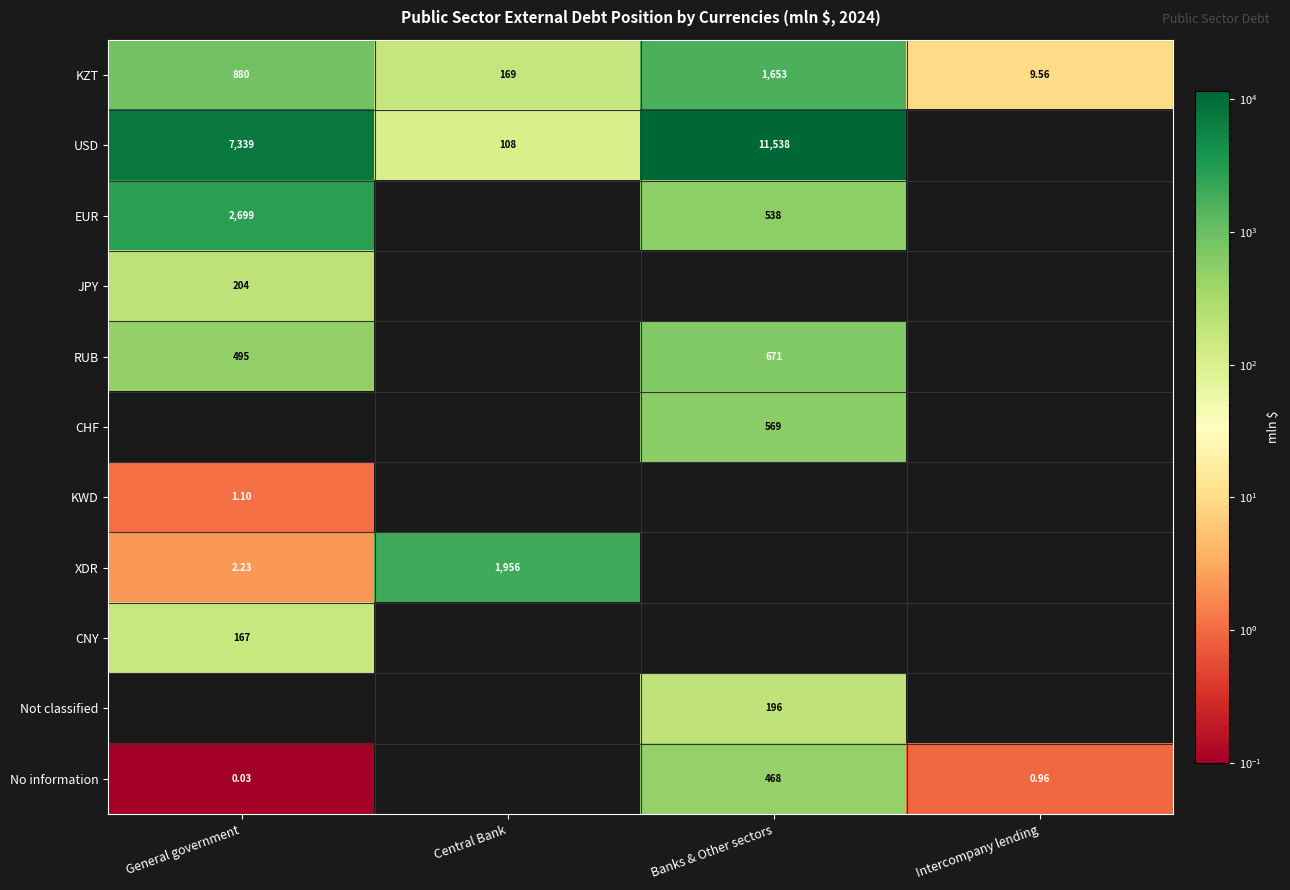

What is the difference between the highest and lowest values at General government?

7339.3